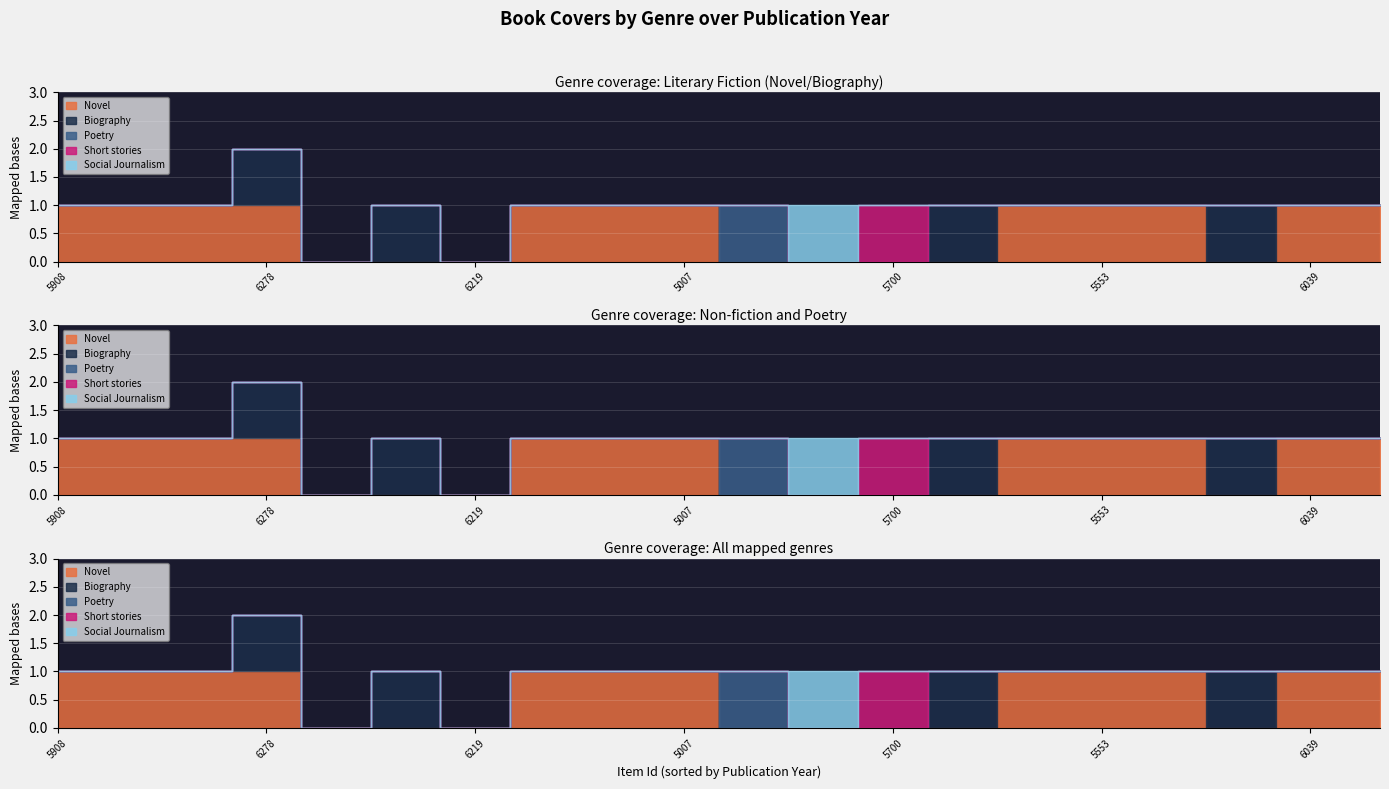

Is the value of Social Journalism at 5908 greater than the value of Biography at 4897?

No